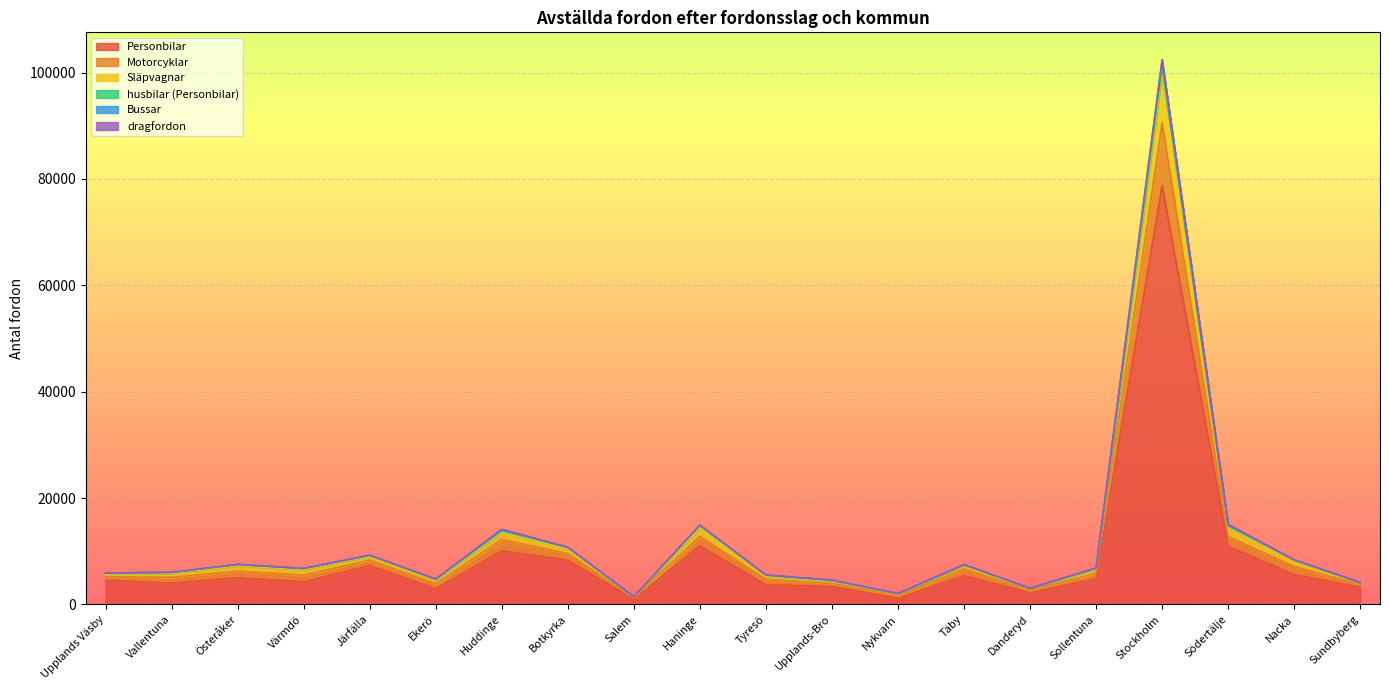

True or false: Bussar and Motorcyklar intersect in this chart.

False